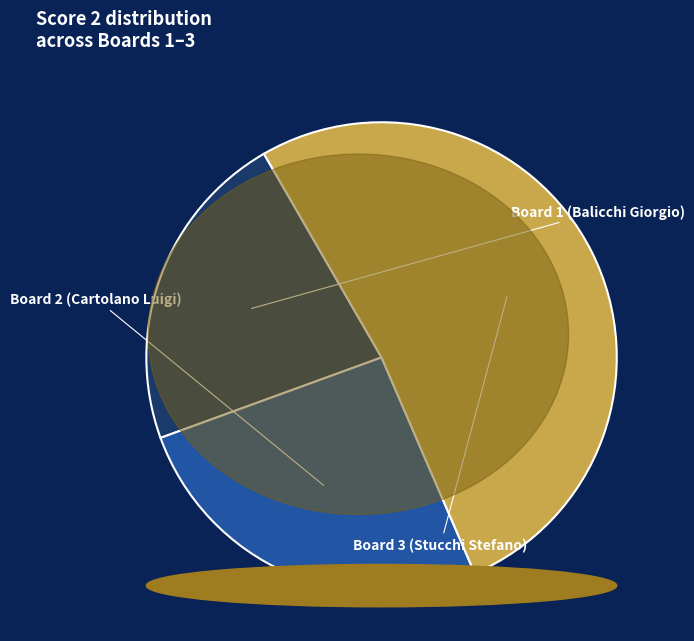

To the nearest percent, what percentage of the pie is Board 1 (Balicchi Giorgio)?

22%